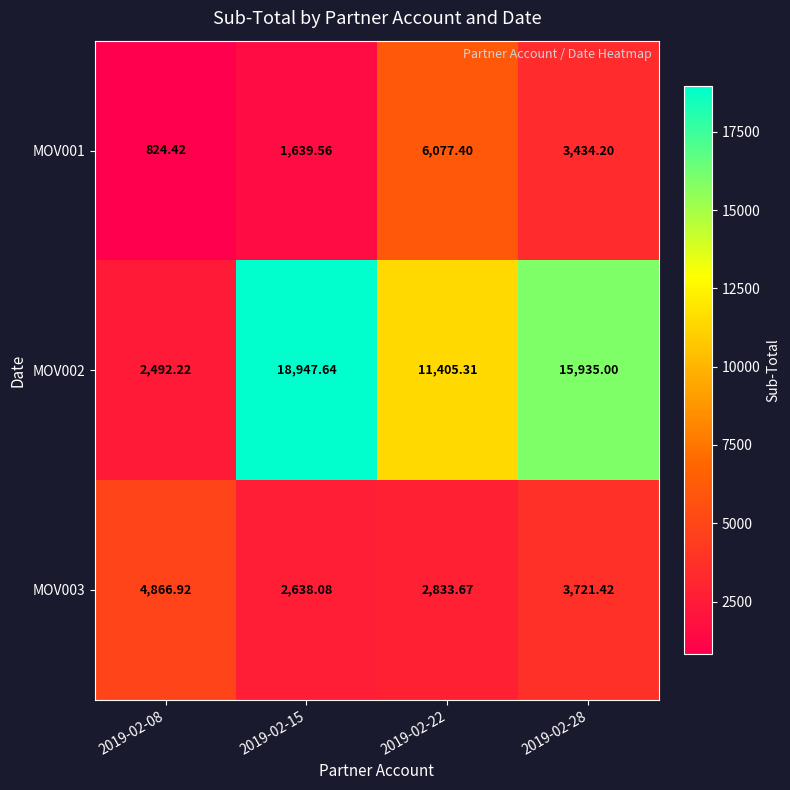

At which category is the sum across all series the highest?

2019-02-15